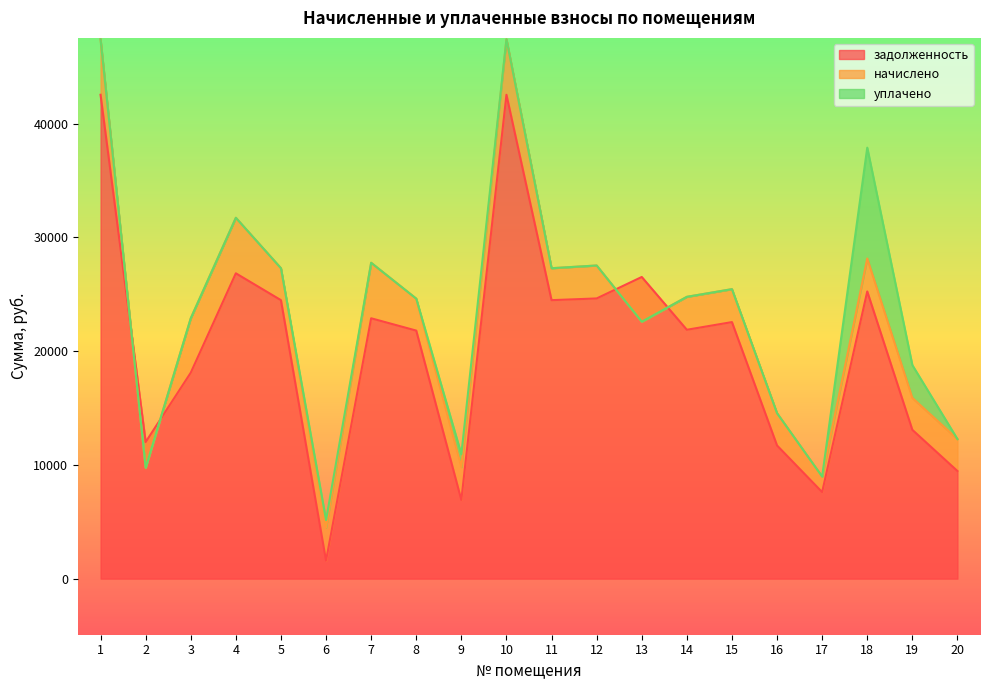

What is the lowest value of the задолженность series?

1580.5